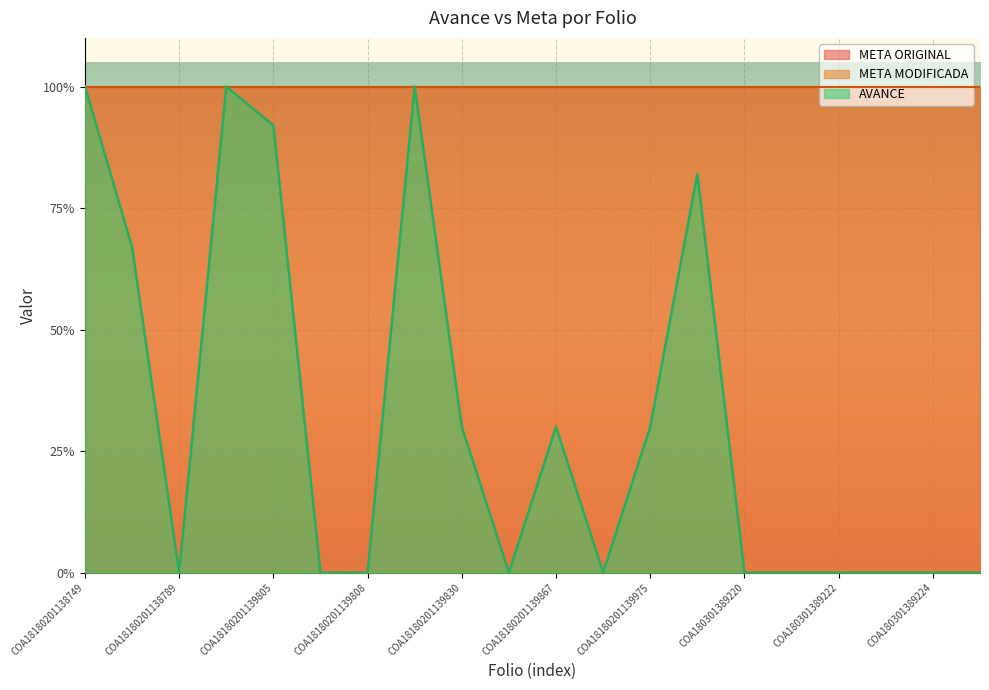

Is it true that AVANCE equals -0.7 at COA18180201138789?

False